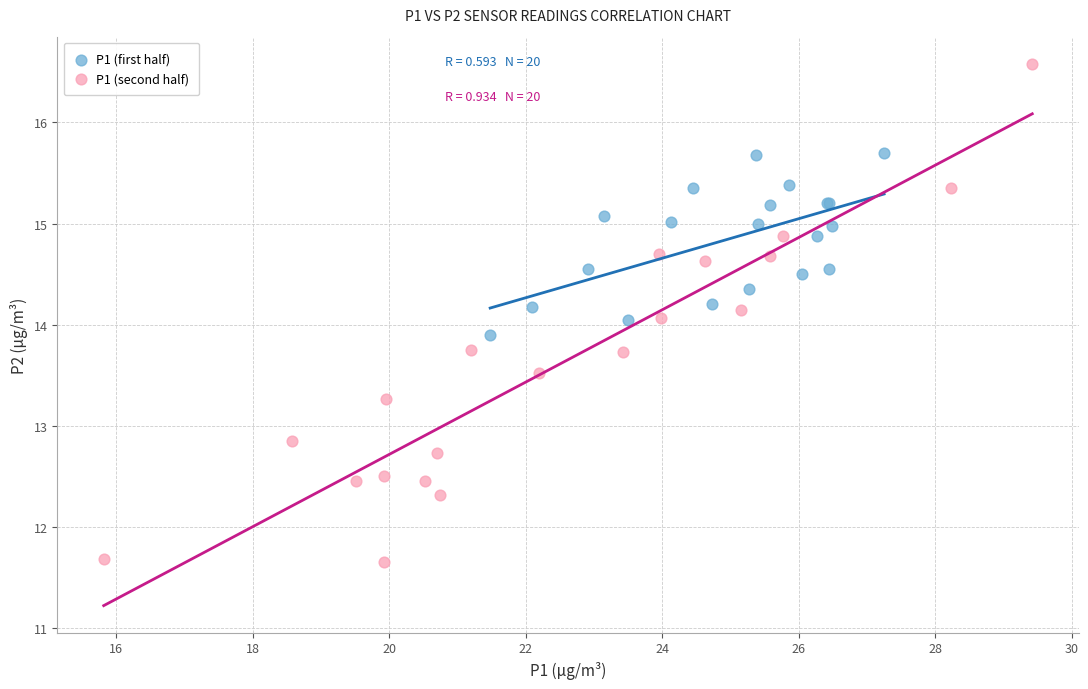

Which series has the largest Y range (max minus min)?

P1 (second half)